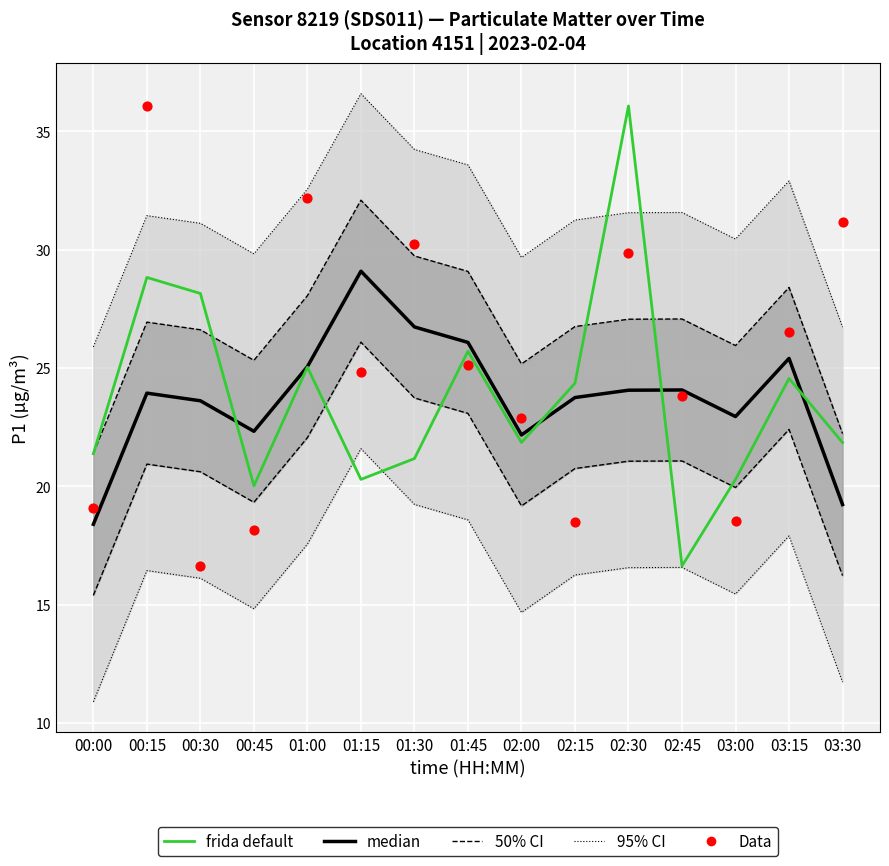

Is the value of frida default at 01:00 greater than the value of Data at 02:15?

Yes